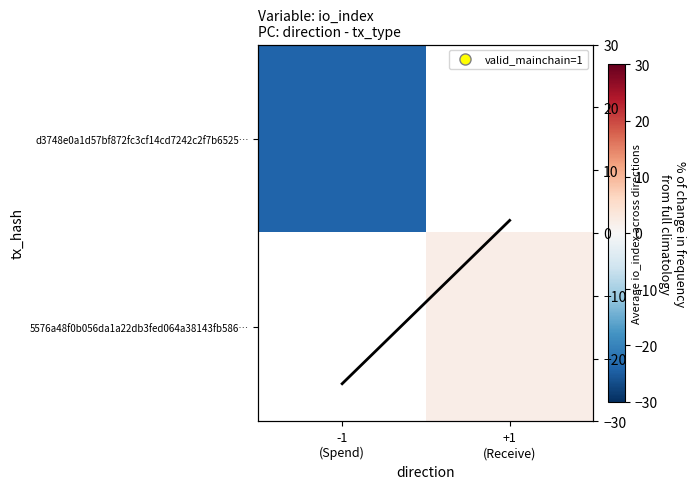

Rank the categories by 5576a48f0b056da1a22db3fed064a38143fb586… value from highest to lowest.

-1 (Spend), +1 (Receive)